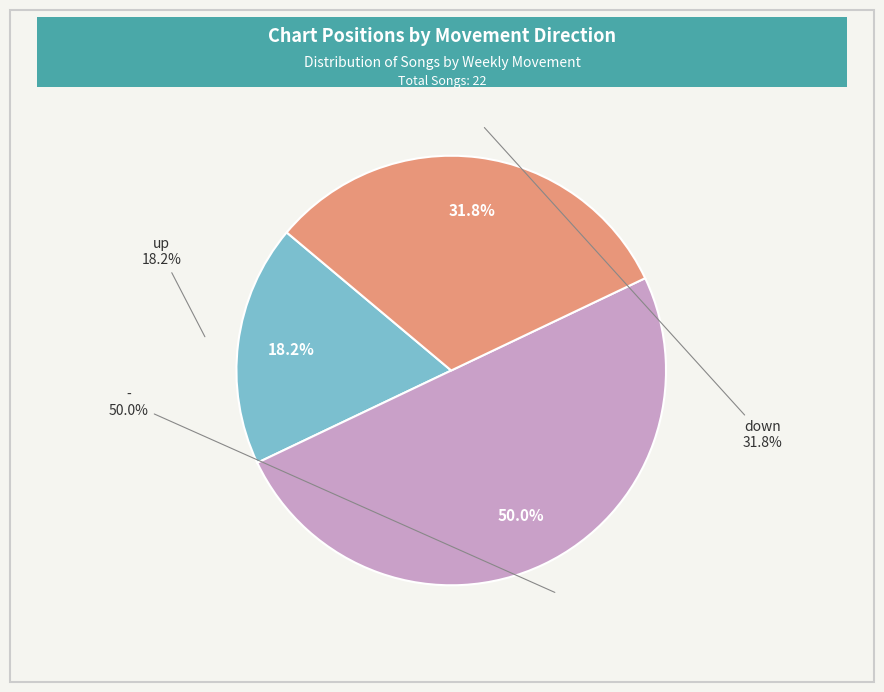

Does any single category account for the majority?

No